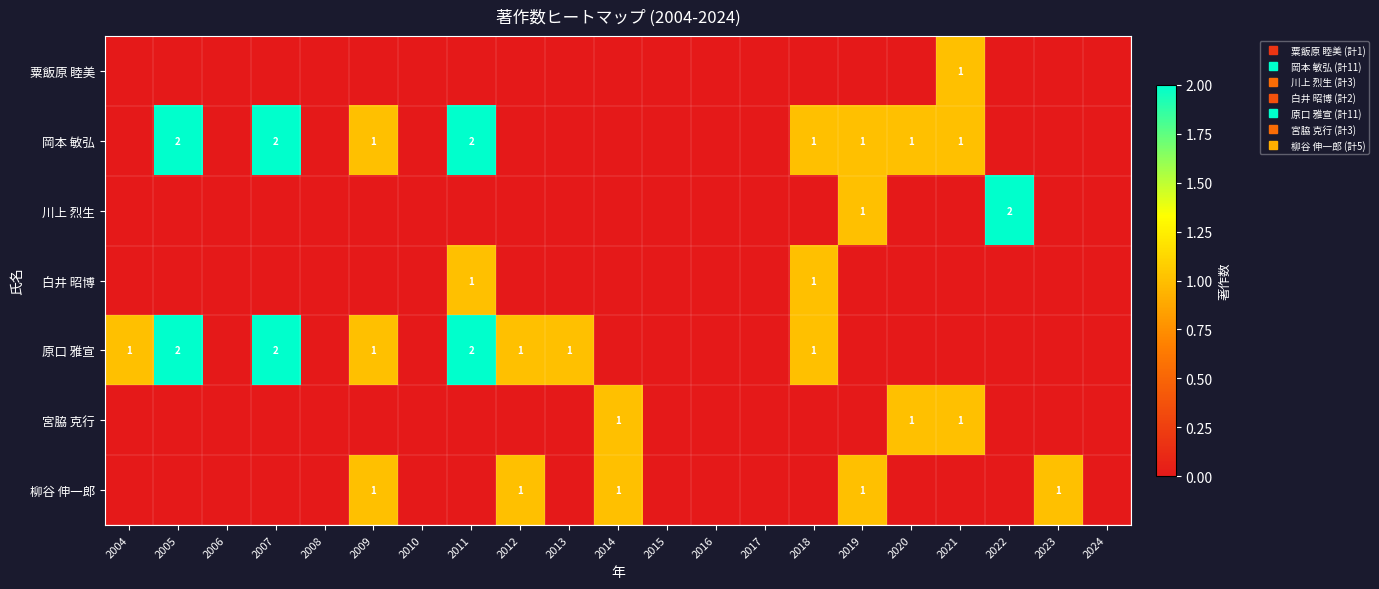

At which label does 原口 雅宣 reach its peak?

2005